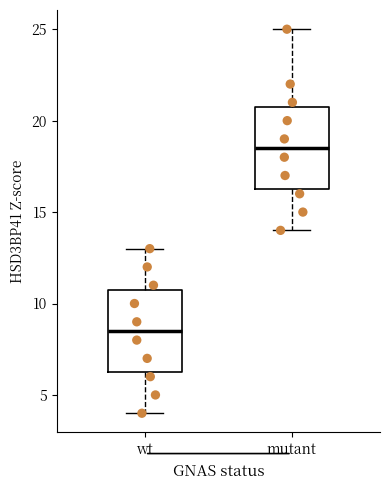

Which box has the lowest median line?

wt